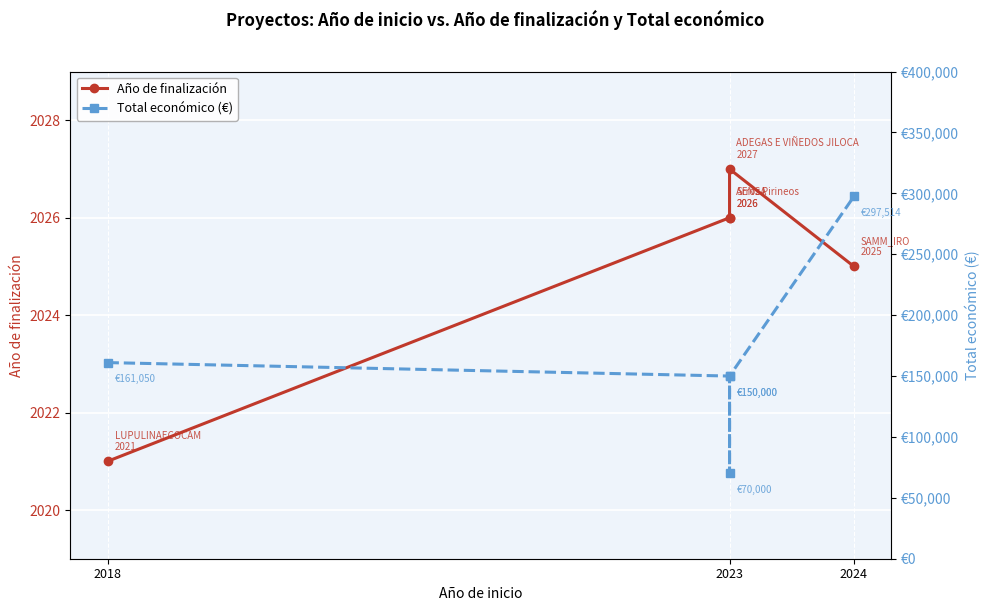

Does the chart display data point markers on the line(s)?

Yes